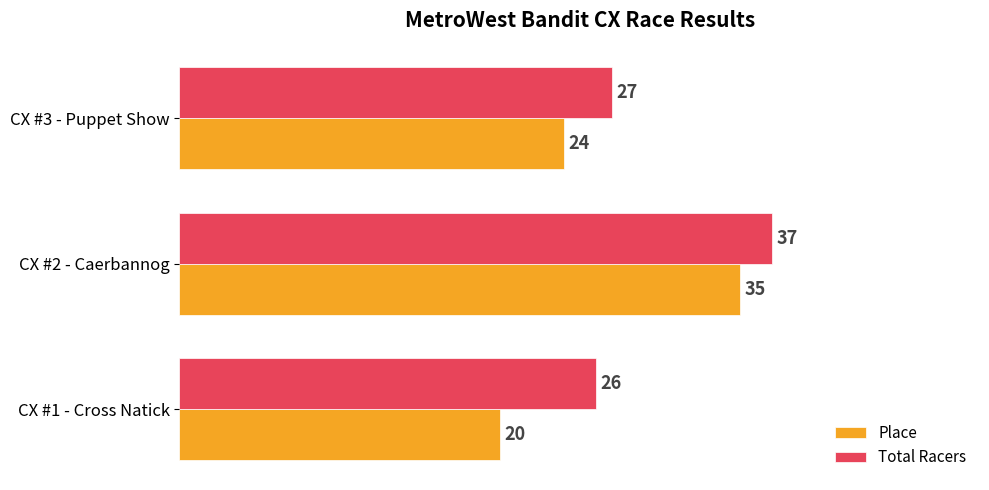

What is the spread (max minus min) of values at CX #3 - Puppet Show?

3